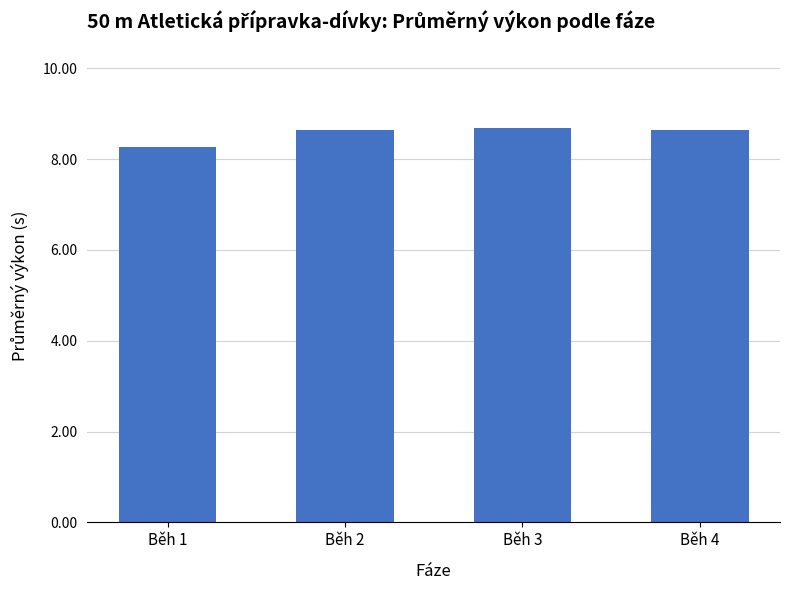

Are the bars horizontal?

No